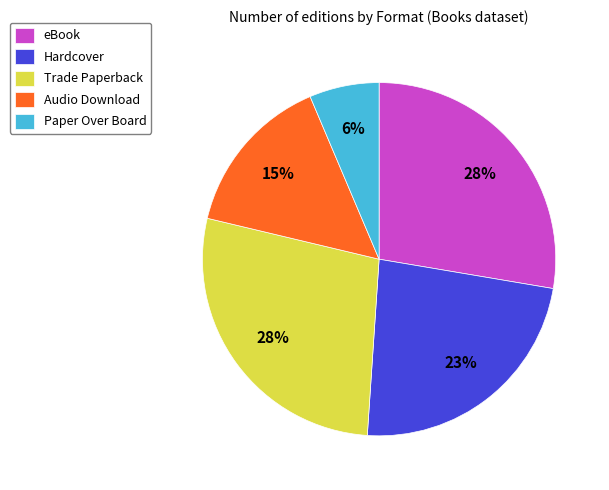

Does any single category account for the majority?

No